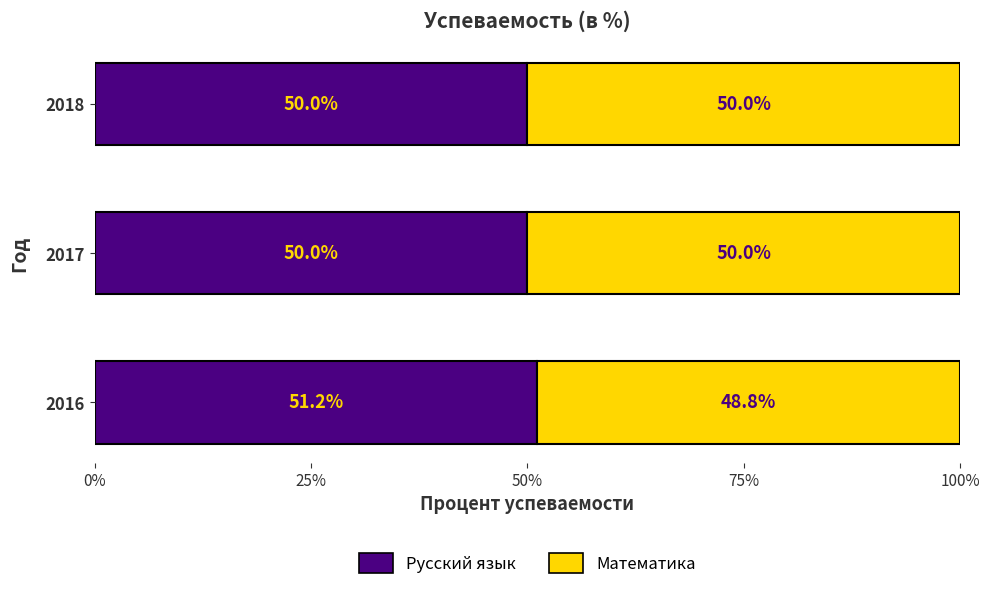

Read the Русский язык value at 2016.

51.2